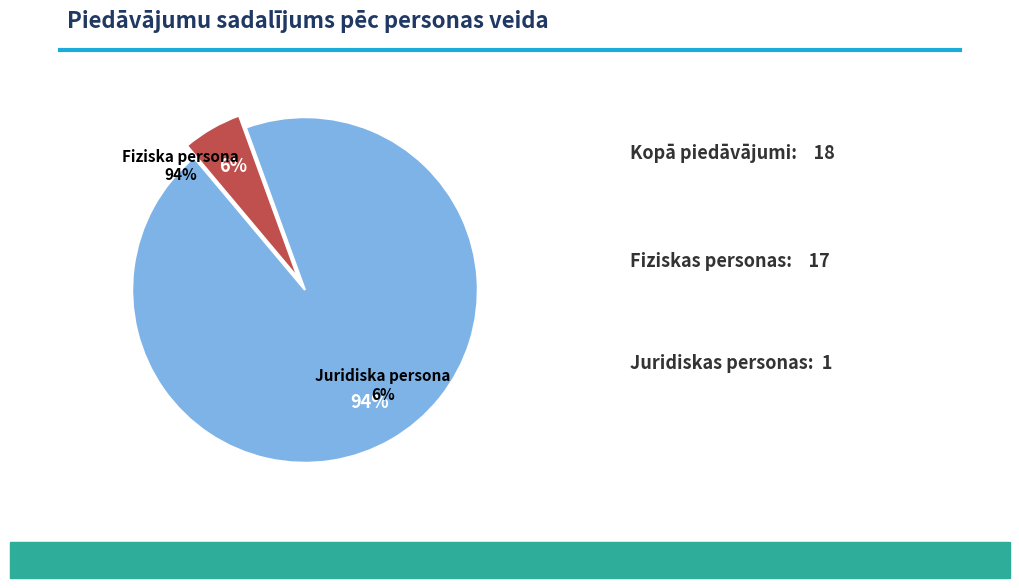

Which slice is the smallest?

Juridiska persona